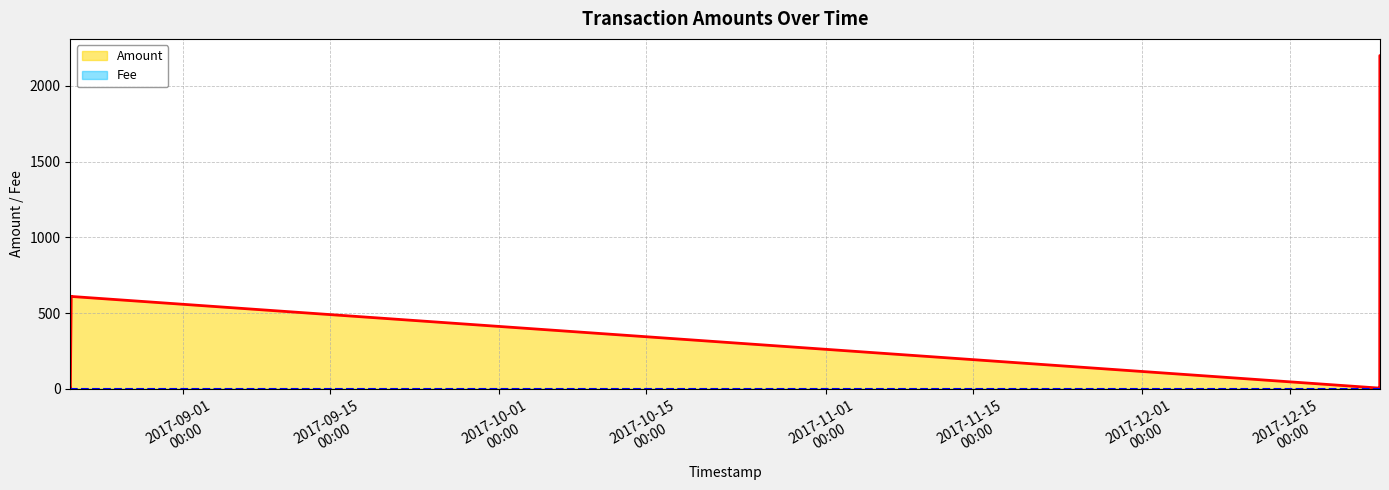

Which series has the largest range (max minus min)?

Amount